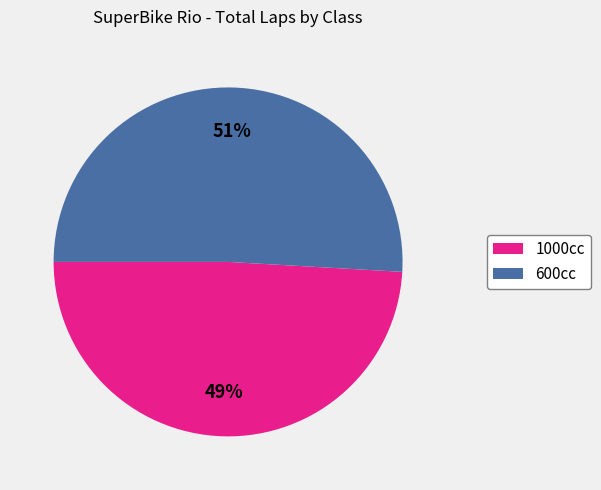

Which category has the smallest portion of the pie?

1000cc